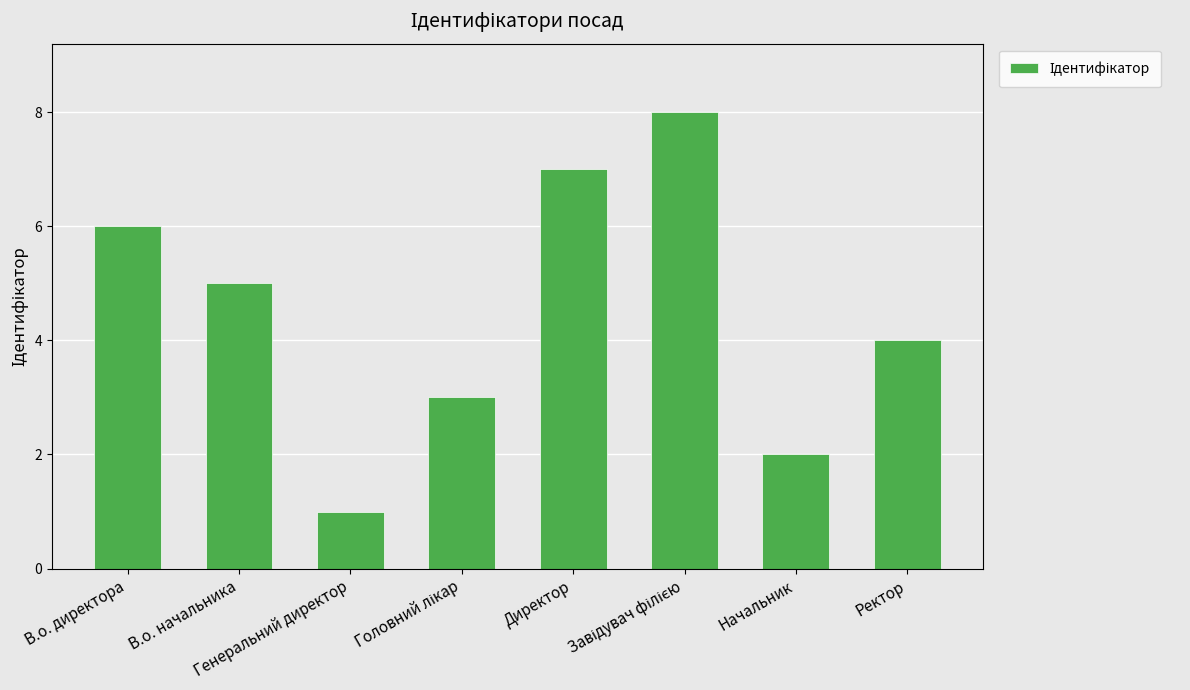

Is it true that the value at В.о. директора is 6?

True